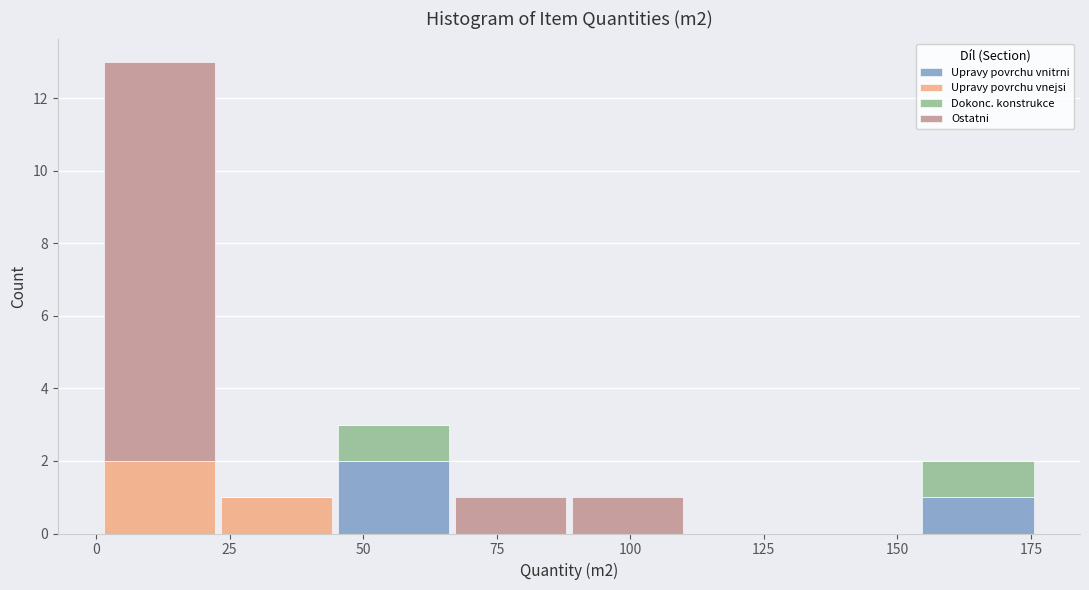

Reading left to right, list every stacked bar in this chart as the range it spans on the x-axis followed by its total height. Neither the bar edges nor the heights are printed on the chart, so give them approximately, as read against the axes.

0 to 25: 13
25 to 45: 1
45 to 65: 3
65 to 90: 1
90 to 110: 1
110 to 130: 0
130 to 155: 0
155 to 175: 2